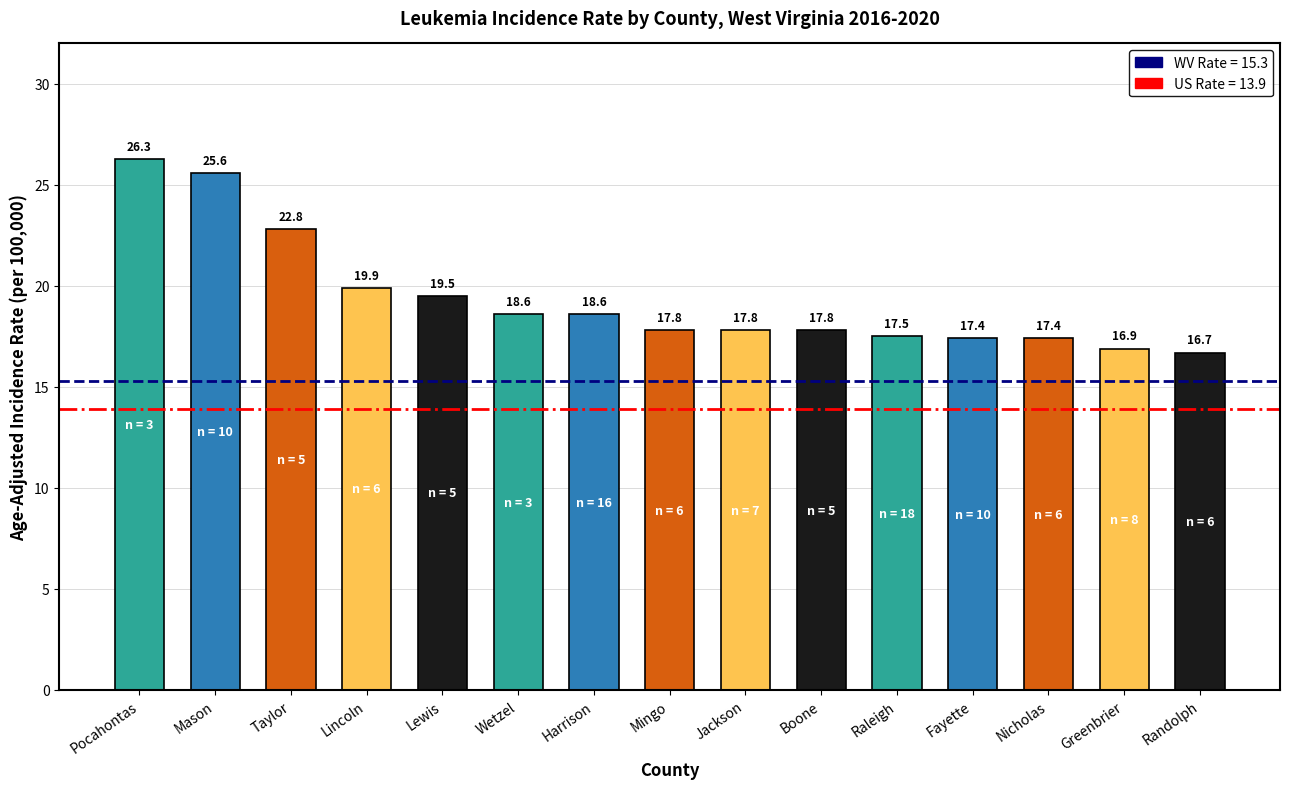

What position from the left is Pocahontas?

1